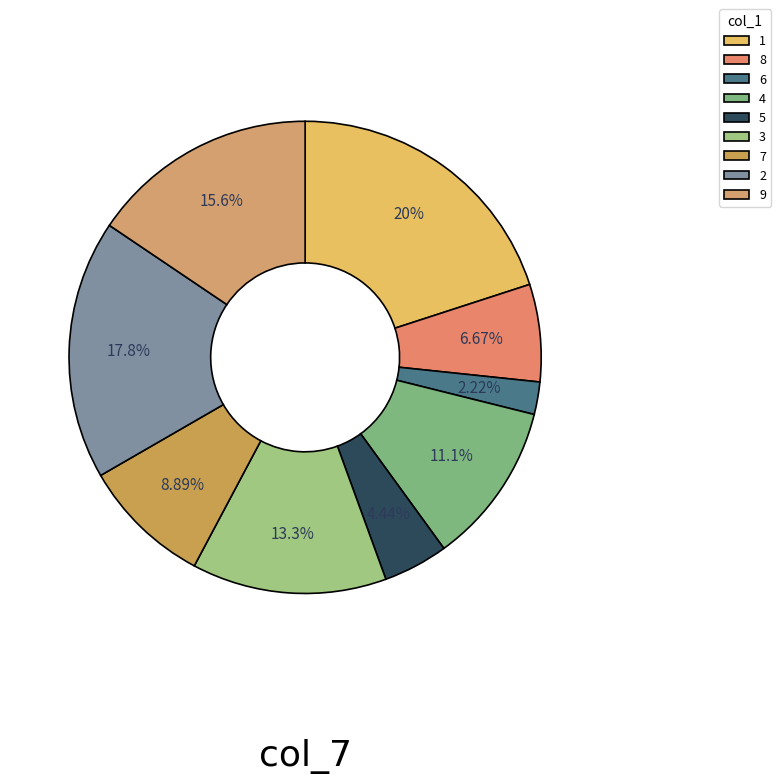

How many slices are in this pie chart?

9